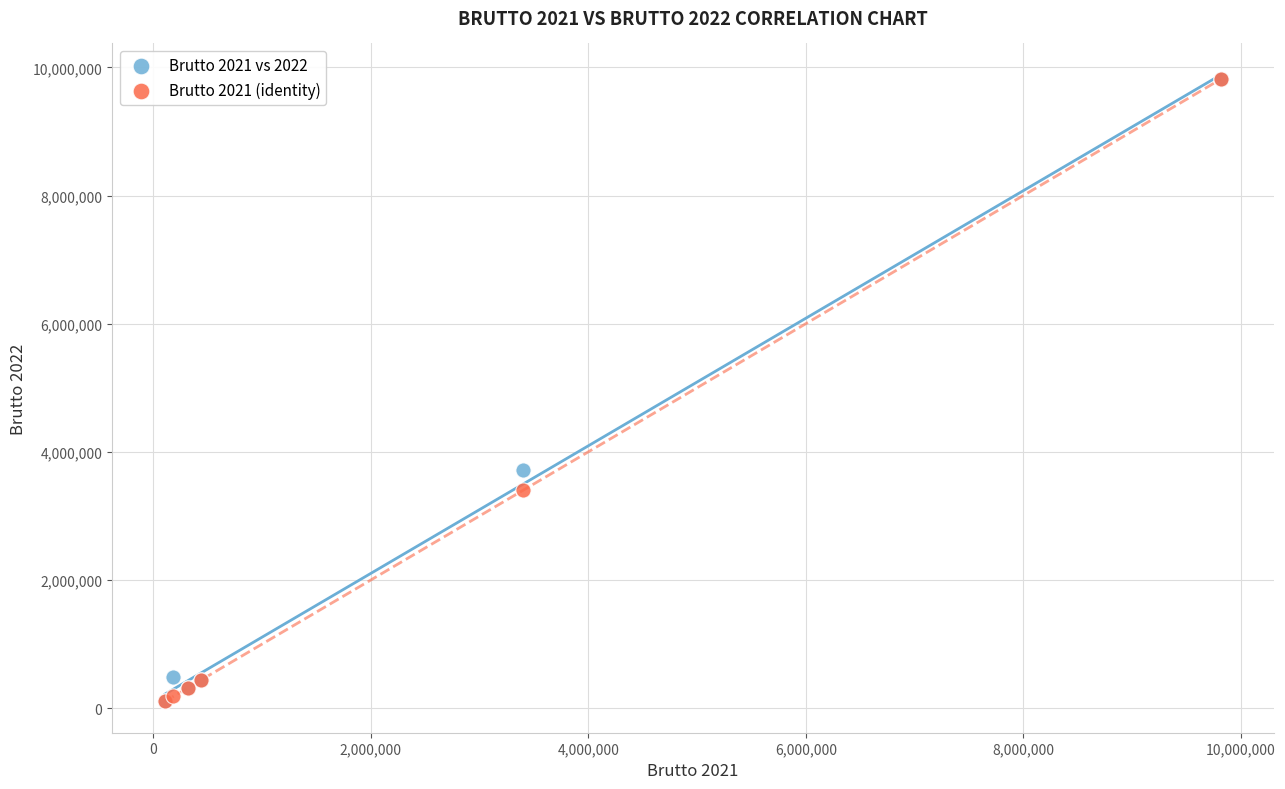

Across all series, what Y value is closest to 4961469?

3710526.9